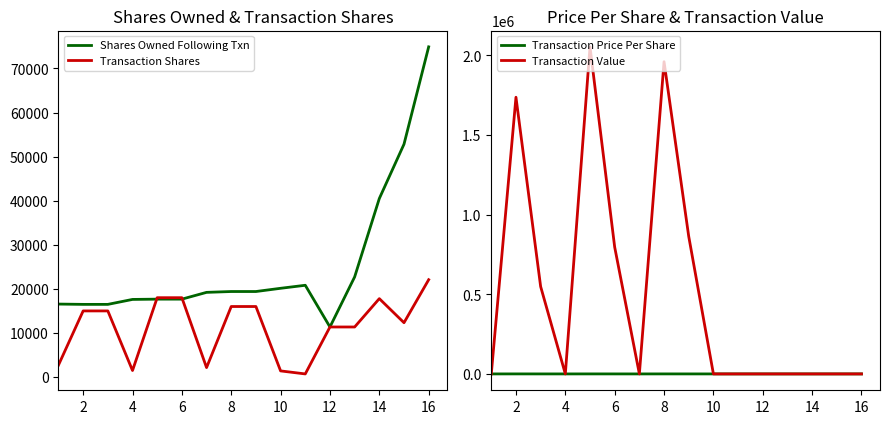

Which series has the widest spread of values?

Transaction Value